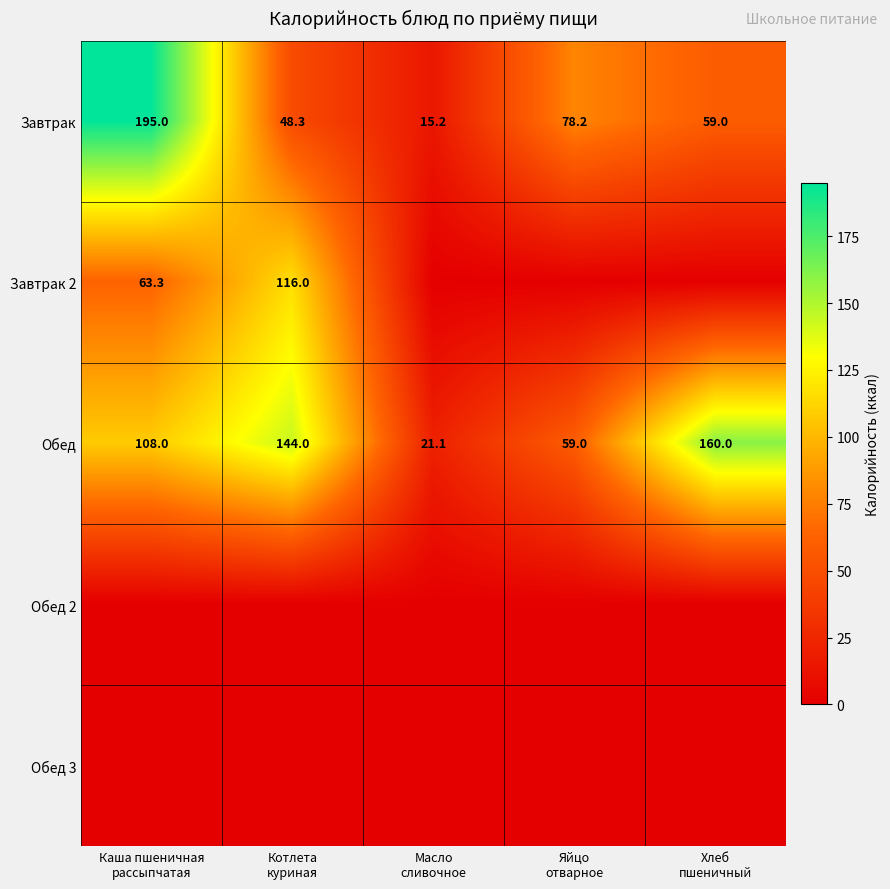

At how many categories does at least one series exceed 132?

3